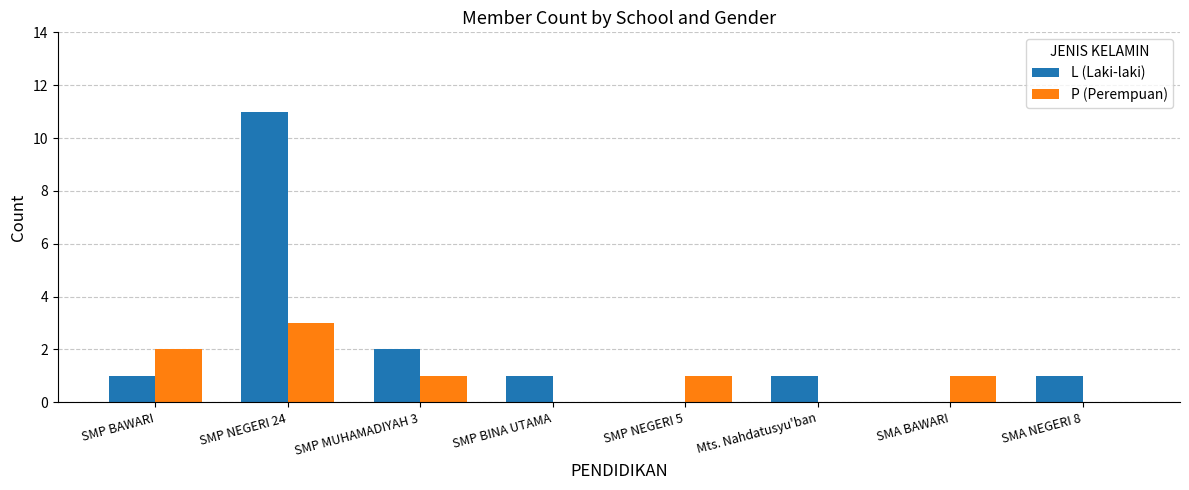

What is the sum of all L (Laki-laki) values?

17